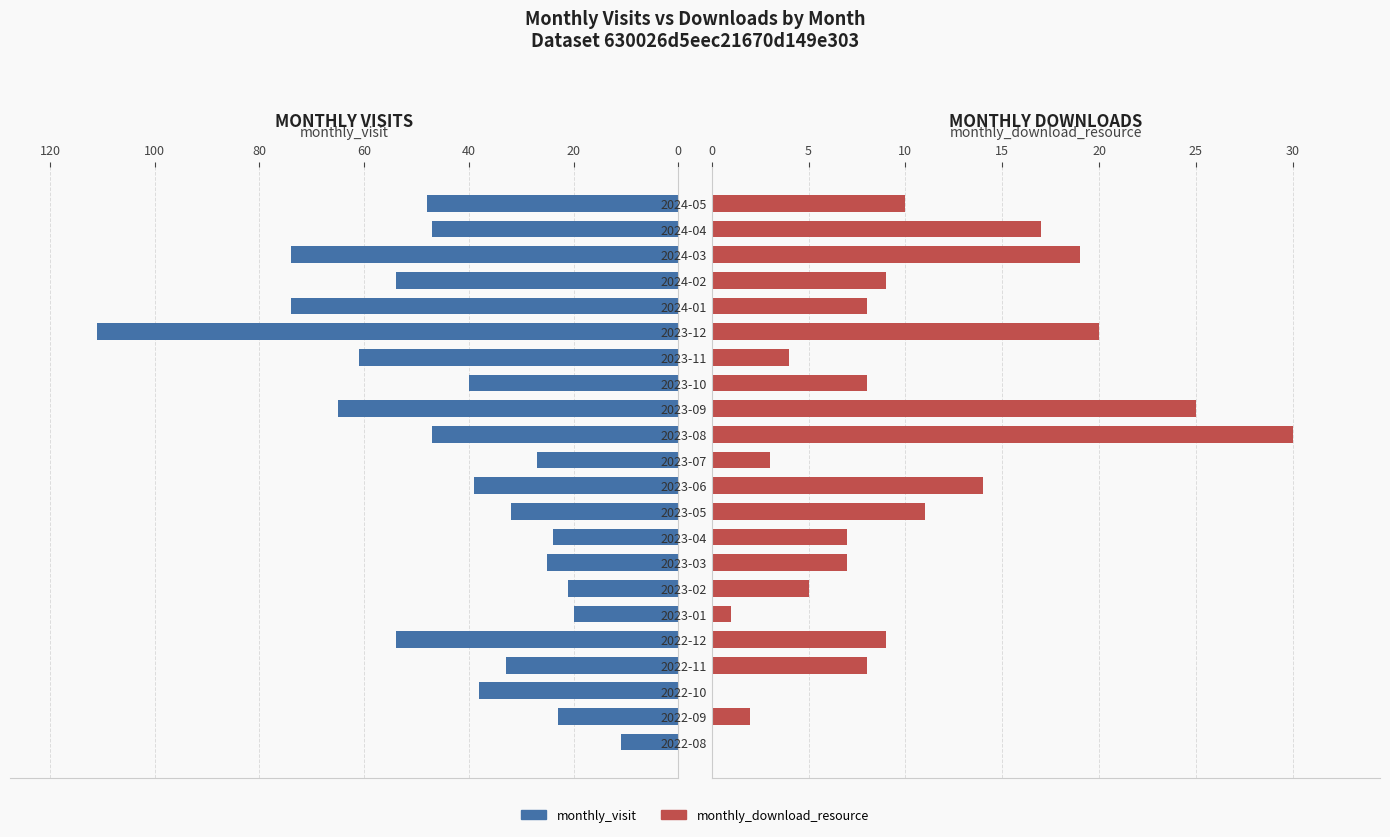

What is the difference between the second highest and minimum values in the monthly_visit series?

63